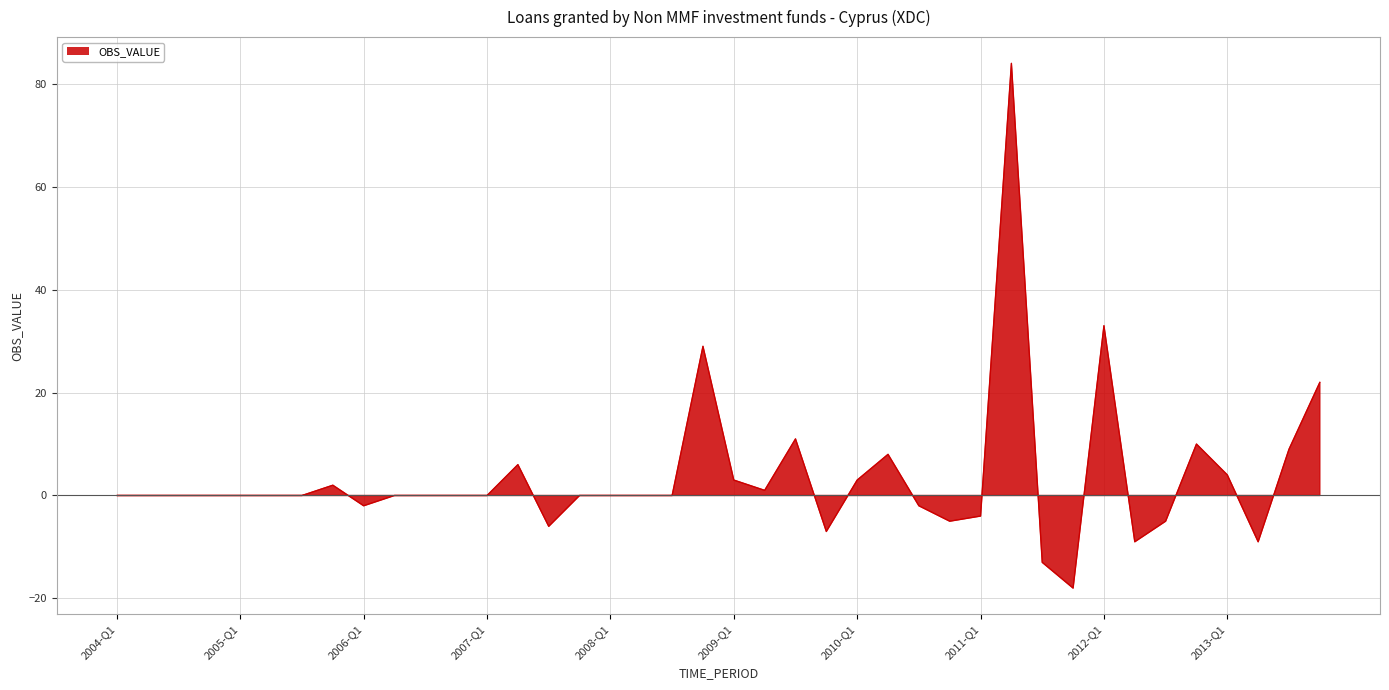

How many lines are shown in the chart?

1